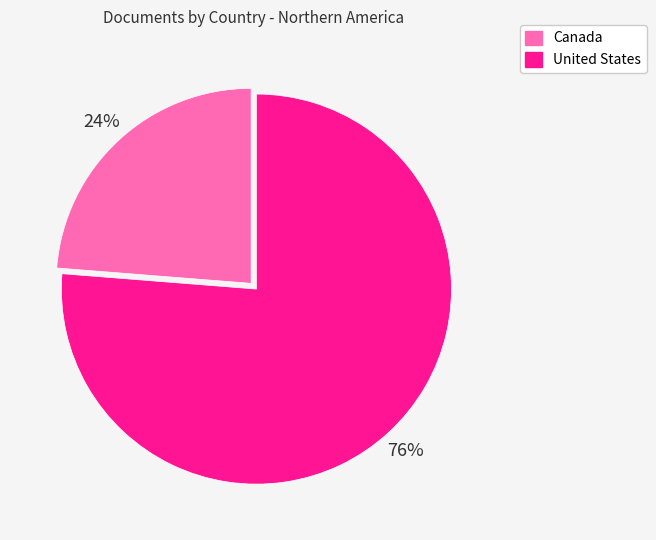

To the nearest percent, what portion does Canada represent?

24%